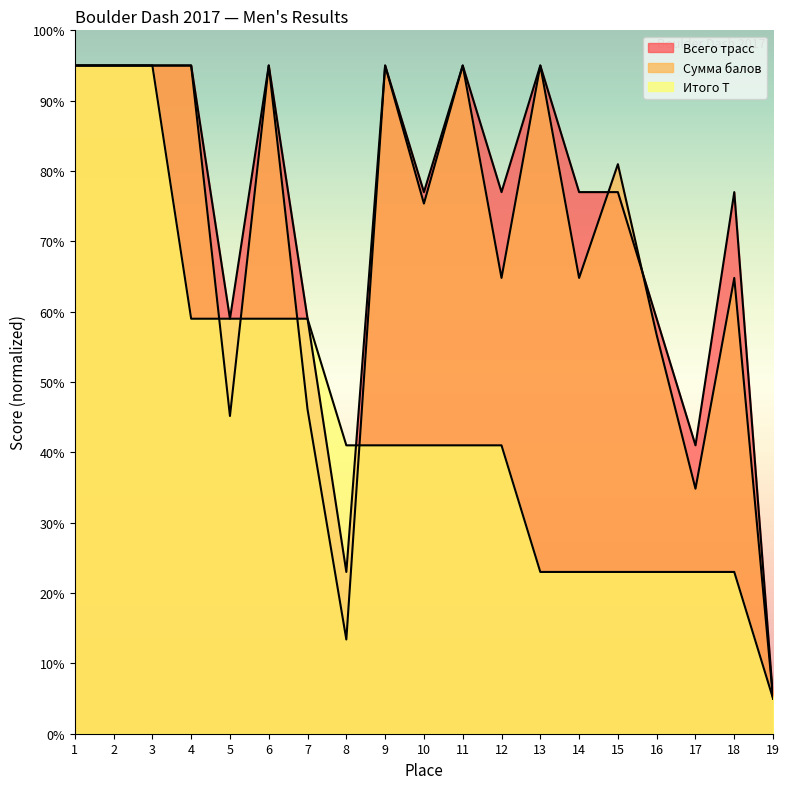

How many Итого Т values are between 23 and 59?

15